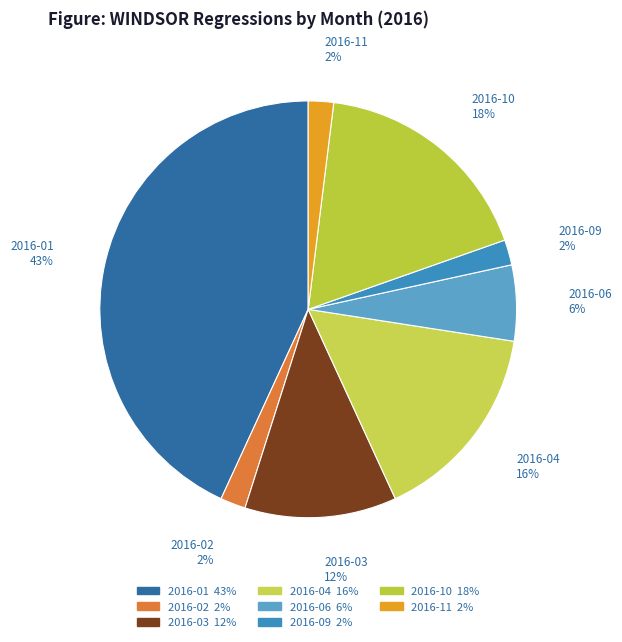

Is there a majority slice in this chart?

No